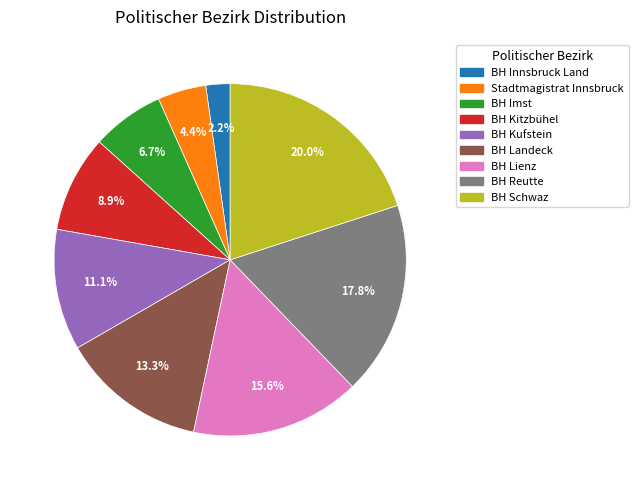

Combined, do BH Lienz and BH Innsbruck Land account for over 50%?

No